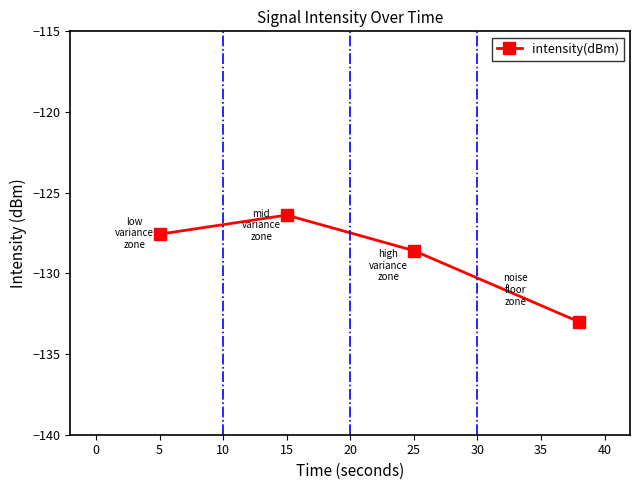

Does the chart display data point markers on the line(s)?

Yes